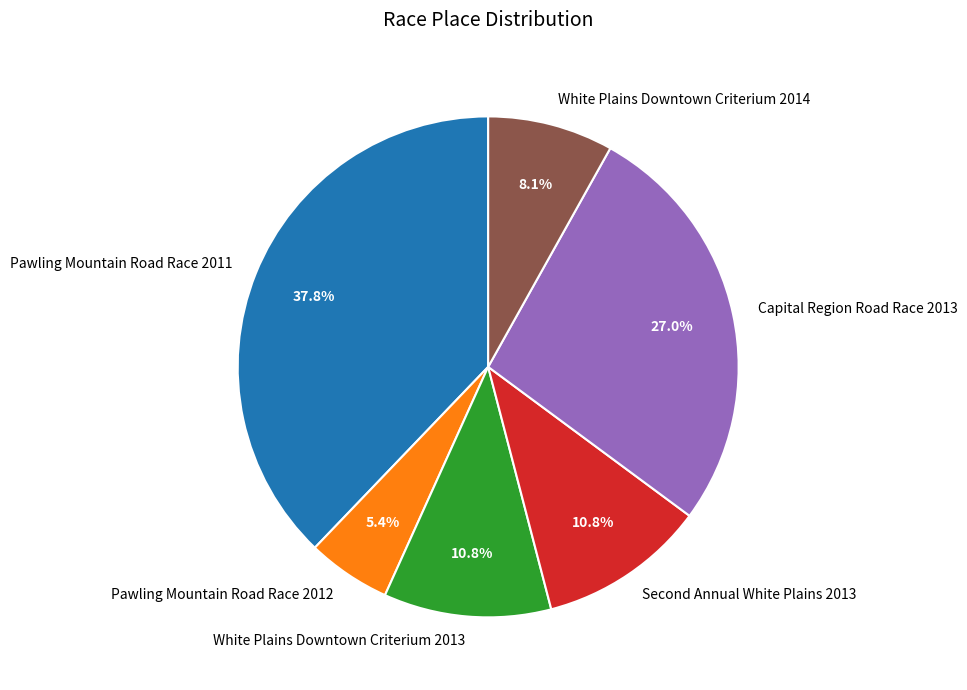

What is the total percentage of White Plains Downtown Criterium 2014 and Pawling Mountain Road Race 2012?

13.5%